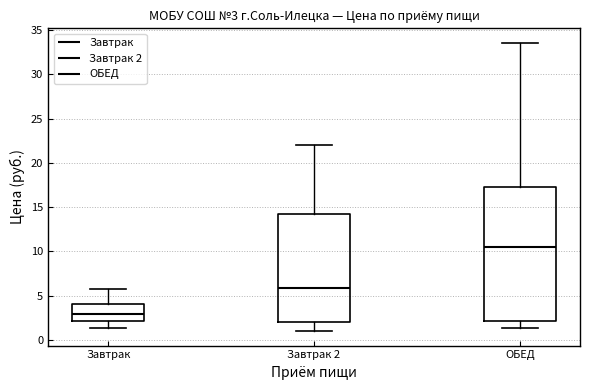

Which box has the lowest median line?

Завтрак